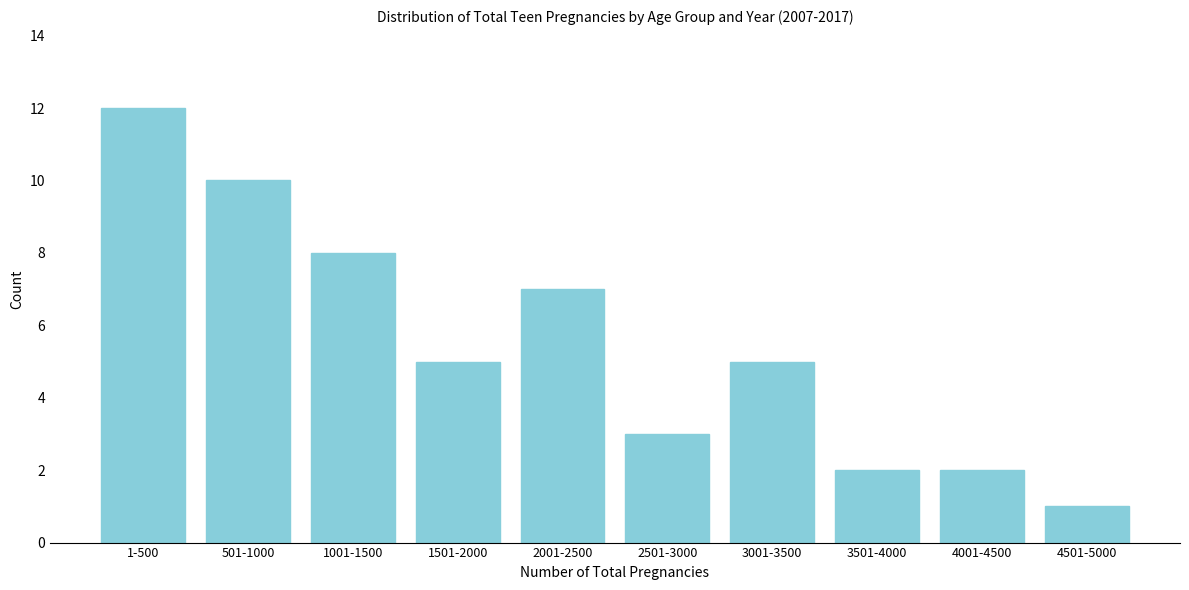

Reading left to right, what are all the values shown in this chart?

12	10	8	5	7	3	5	2	2	1